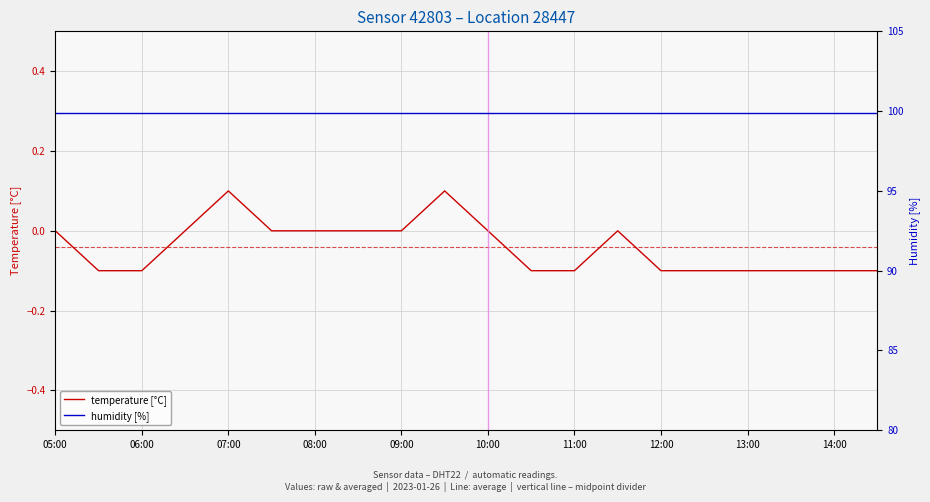

The temperature [°C] series shows 0.1 at 05:00. True or false?

False